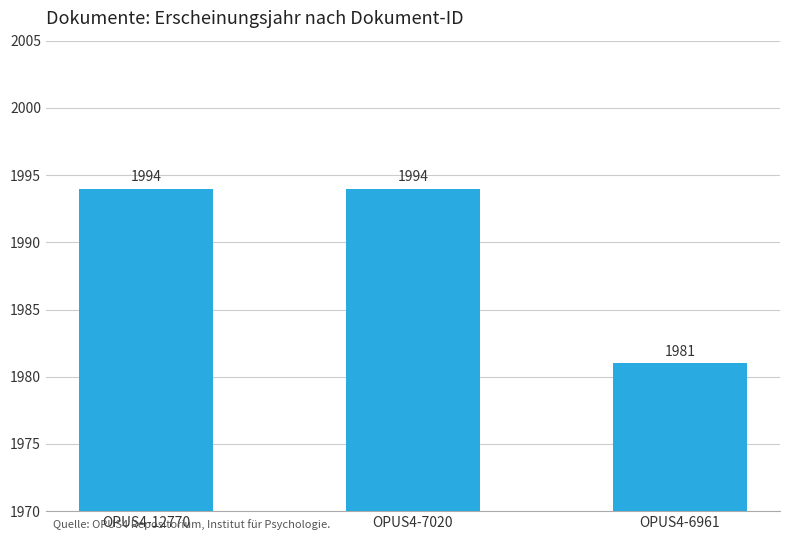

Reading left to right, list all the values displayed in this chart.

OPUS4-12770=1994	OPUS4-7020=1994	OPUS4-6961=1981